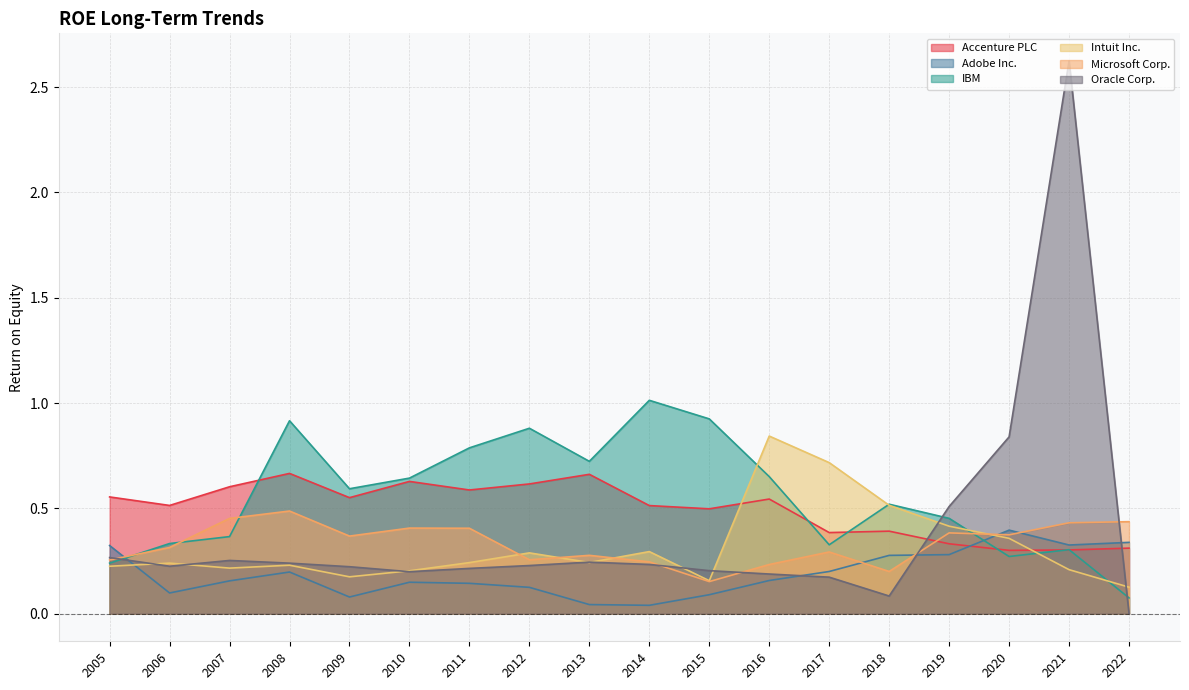

After their last crossing, which series has the higher values: Microsoft Corp. or Accenture PLC?

Microsoft Corp.